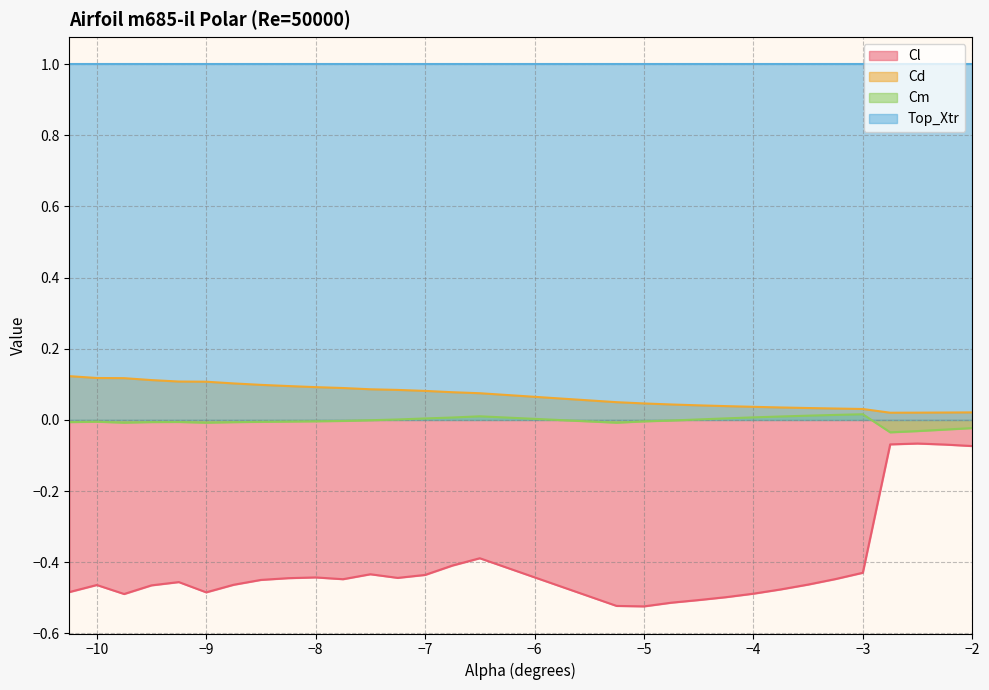

In Cd, how many points are lower than both neighbors (excluding endpoints)?

1